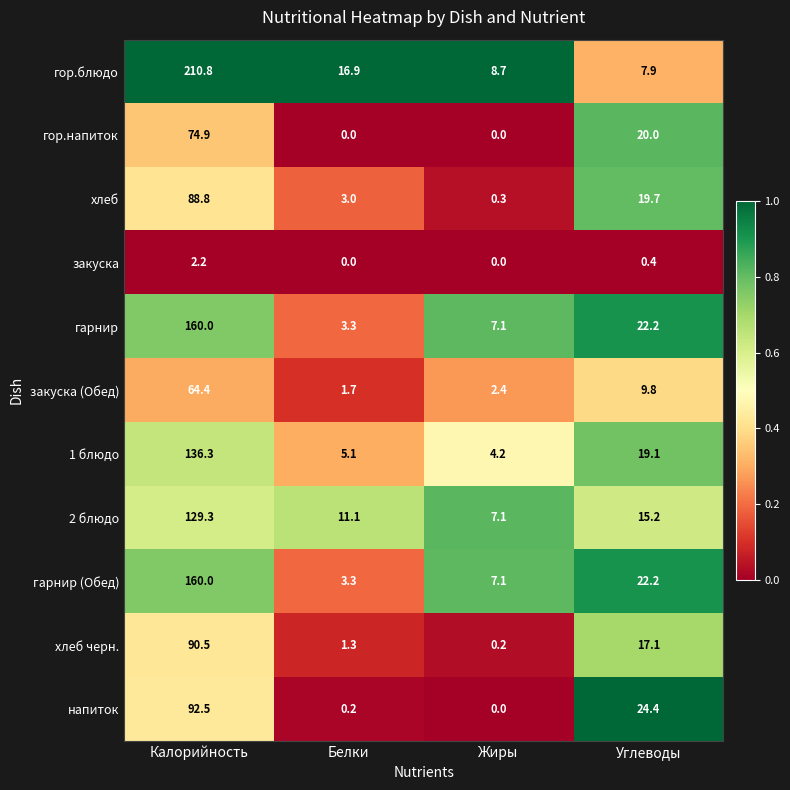

The value of хлеб черн. at Белки is 1.9. True or false?

False